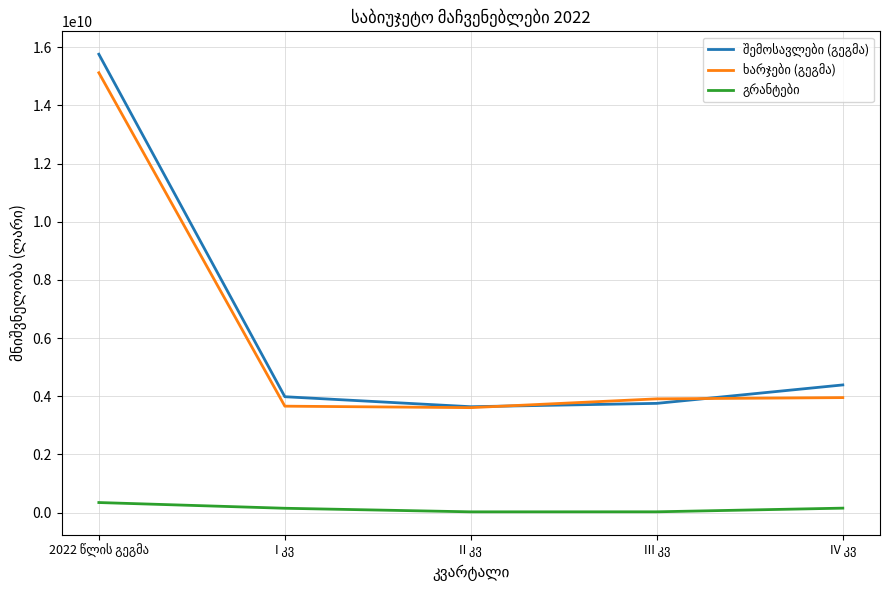

What is the greatest value displayed?

15760711000